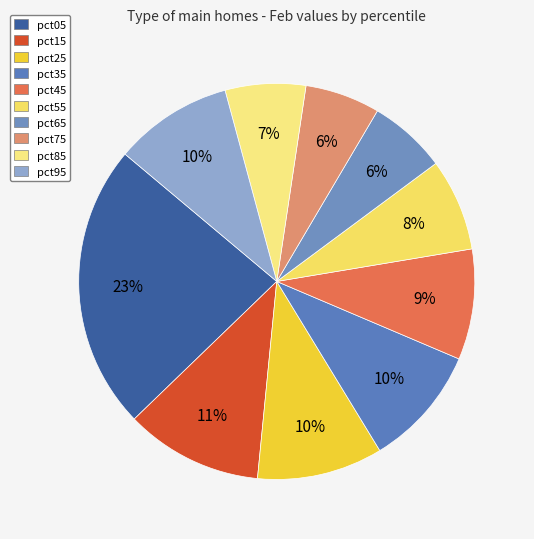

Rank the categories by value from highest to lowest.

pct05, pct15, pct25, pct35, pct95, pct45, pct55, pct85, pct65, pct75